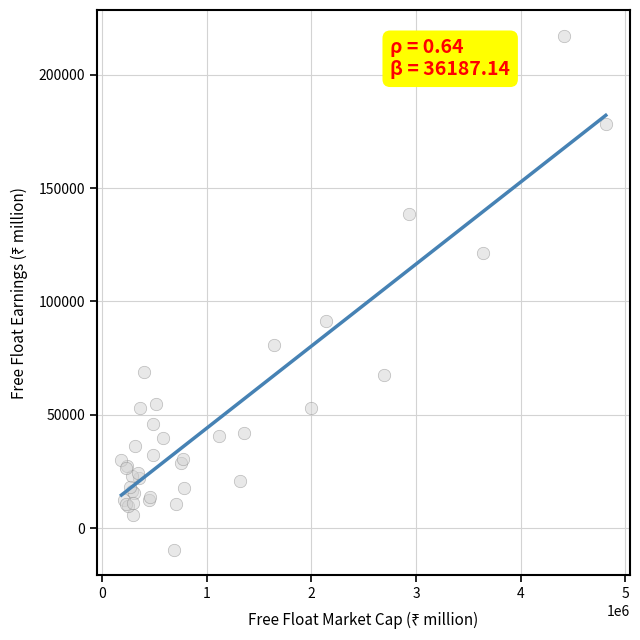

What Y value in the scatter plot is closest to 103904?

91267.4